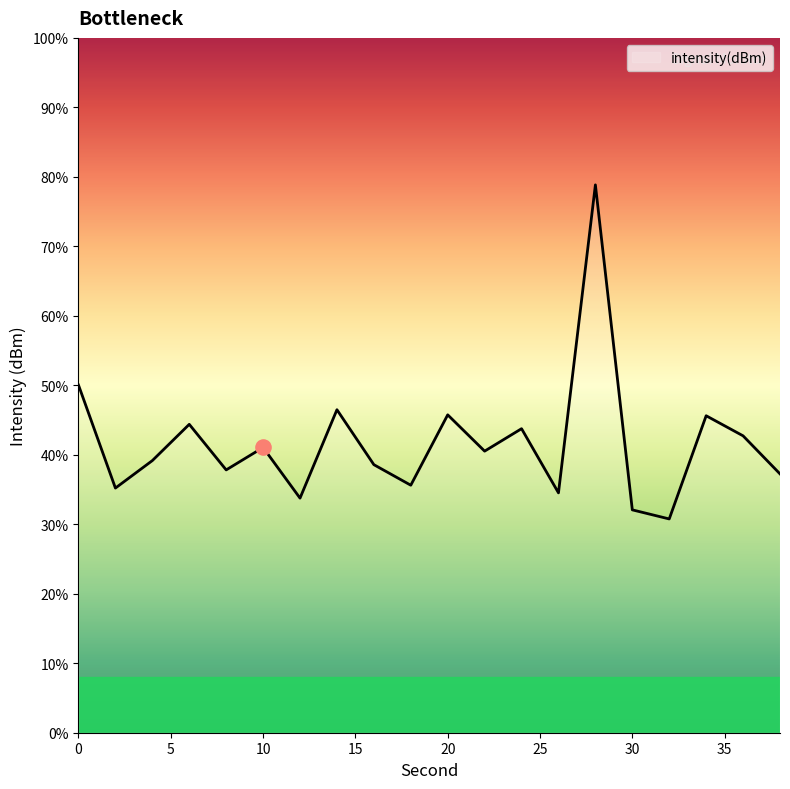

What is the change in value from 30 to 38?

+1.3